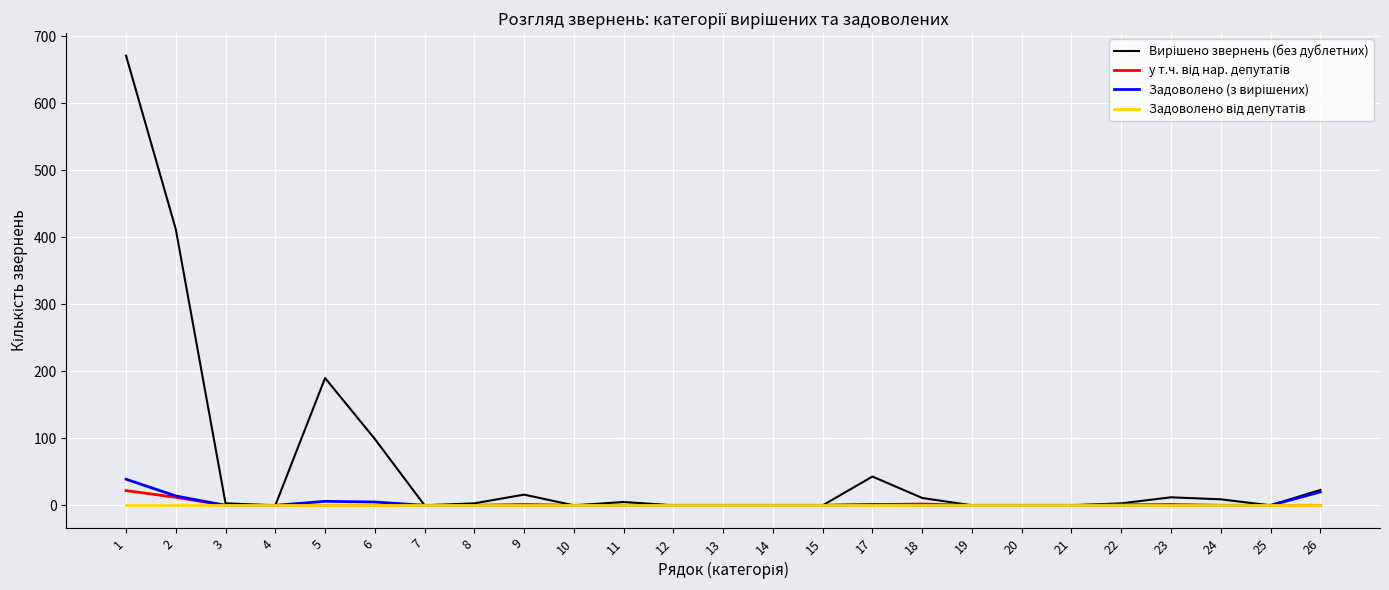

What is the maximum value shown in the chart?

671